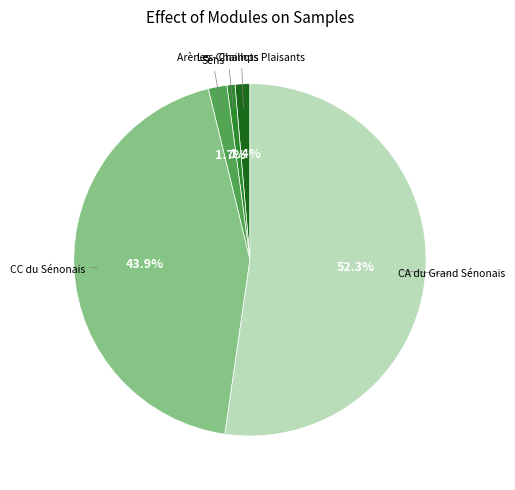

What percentage is the CC du Sénonais slice, to the nearest percent?

44%